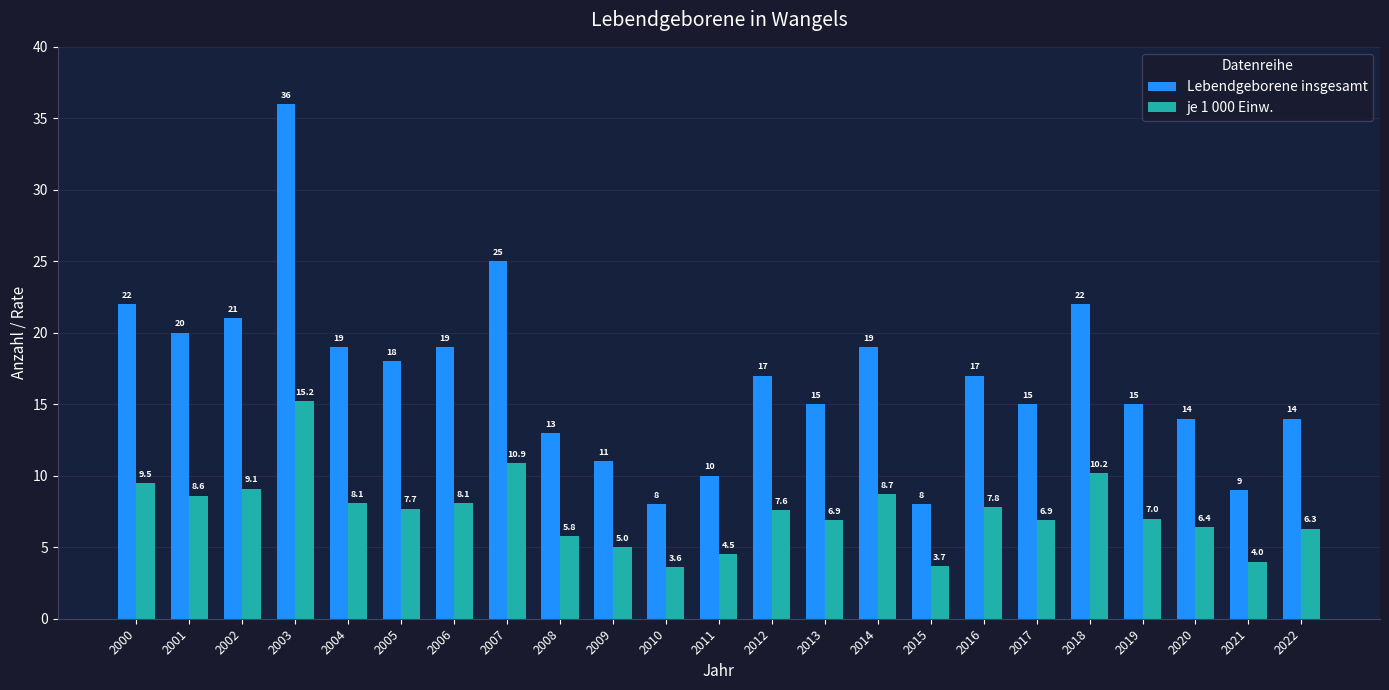

Rank the series by their maximum value, from lowest to highest.

je 1 000 Einw., Lebendgeborene insgesamt